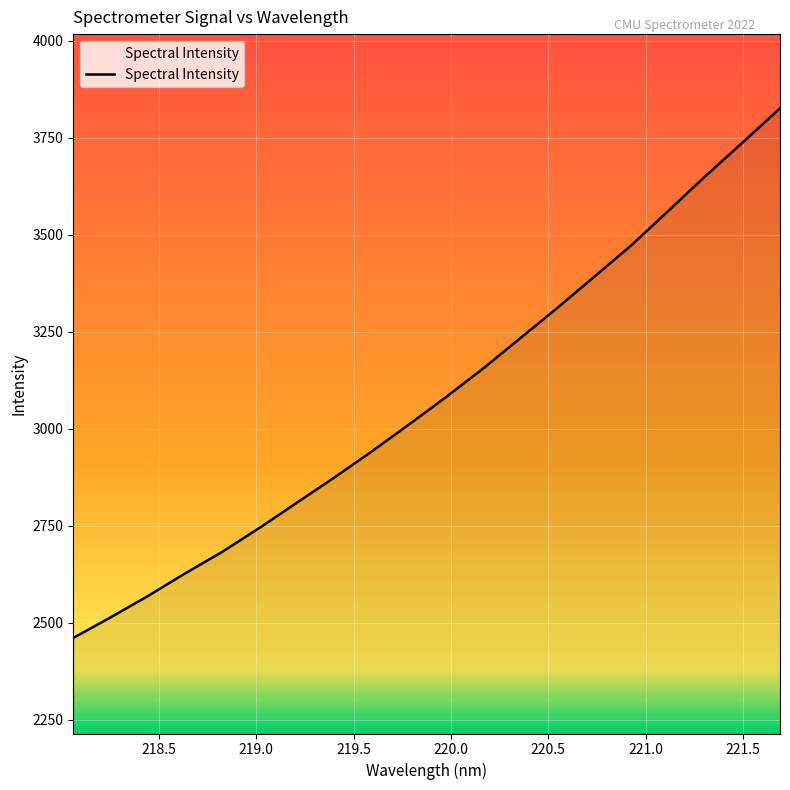

Count the number of data series in this chart.

1